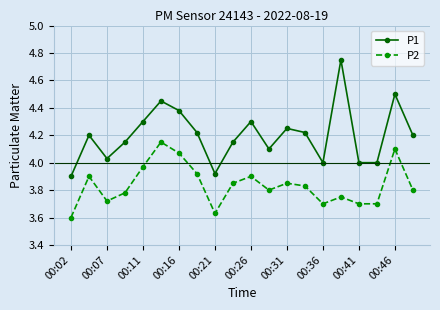

How many distinct data groups are displayed?

2